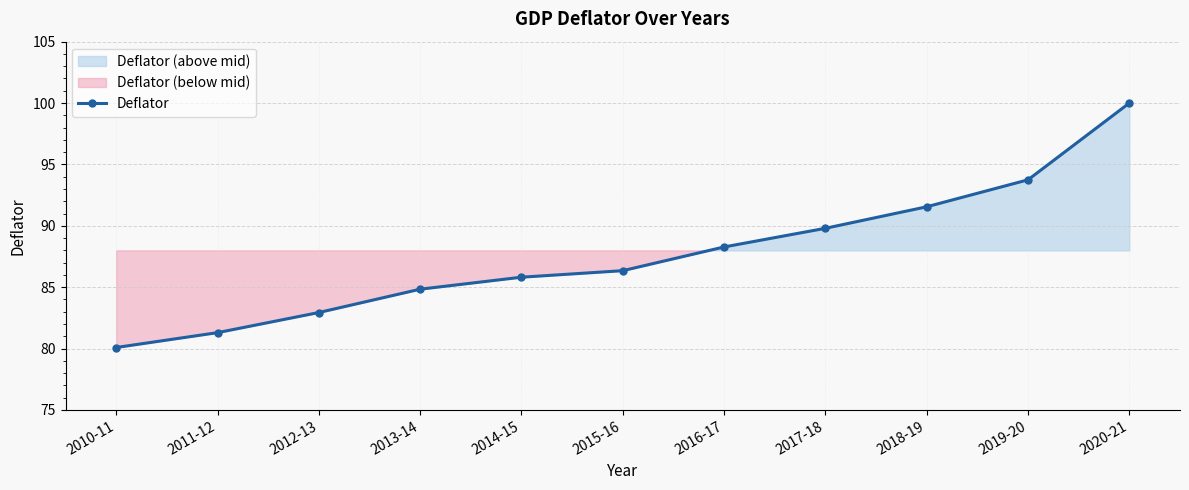

Approximately how many times larger is the value at 2014-15 compared to 2016-17?

1.0